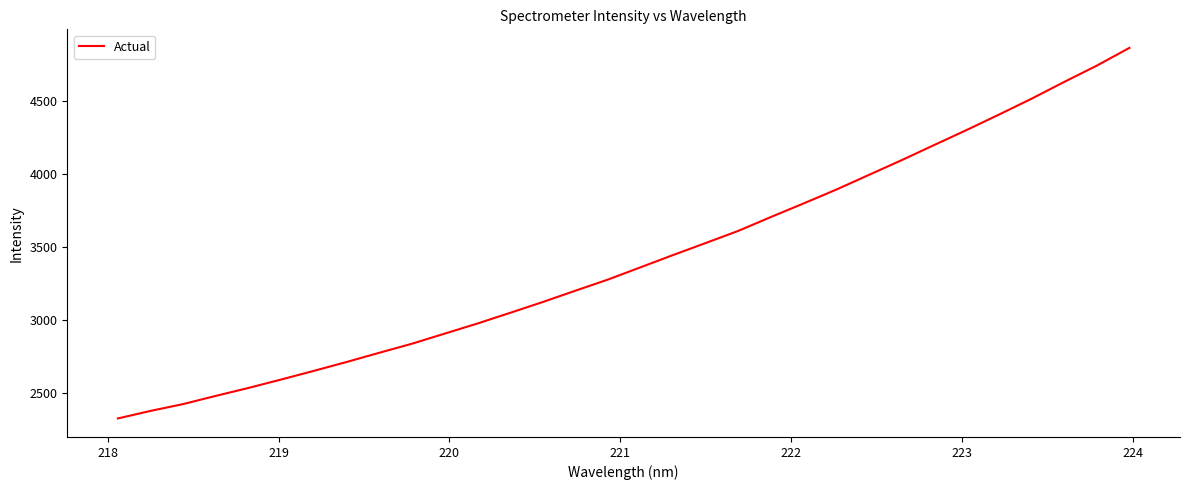

Does the chart have visible grid lines?

No